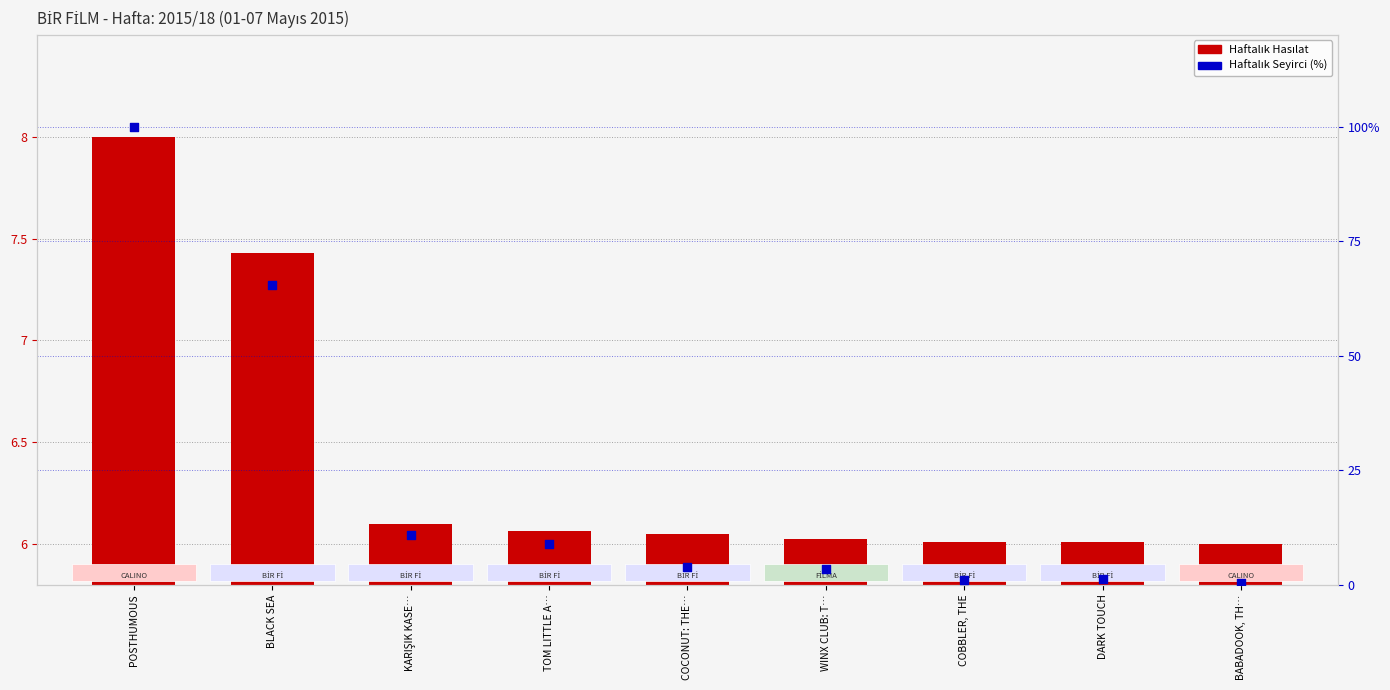

At which category is the sum across all series the highest?

POSTHUMOUS